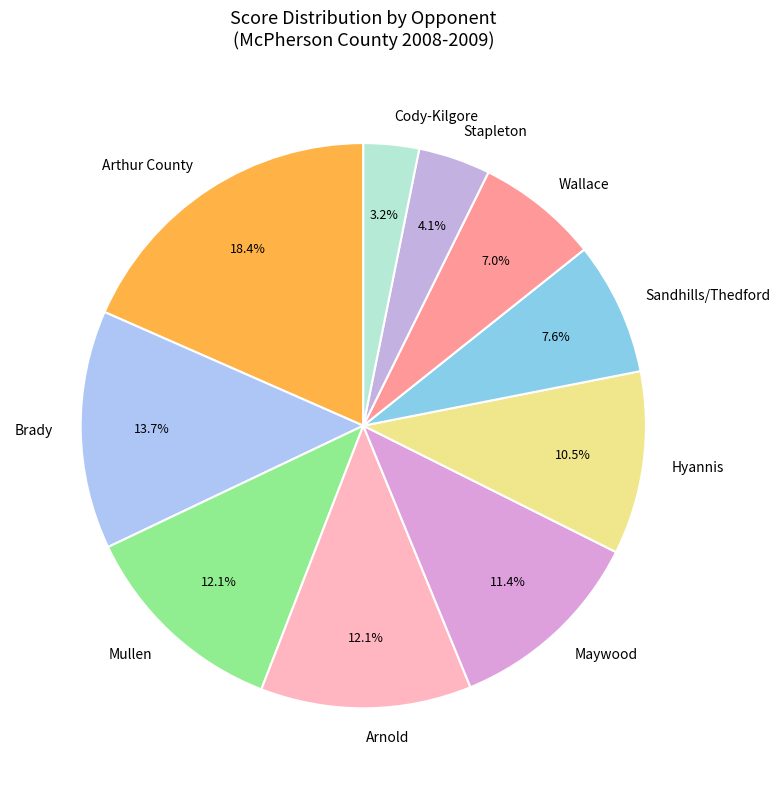

Is there a majority slice in this chart?

No